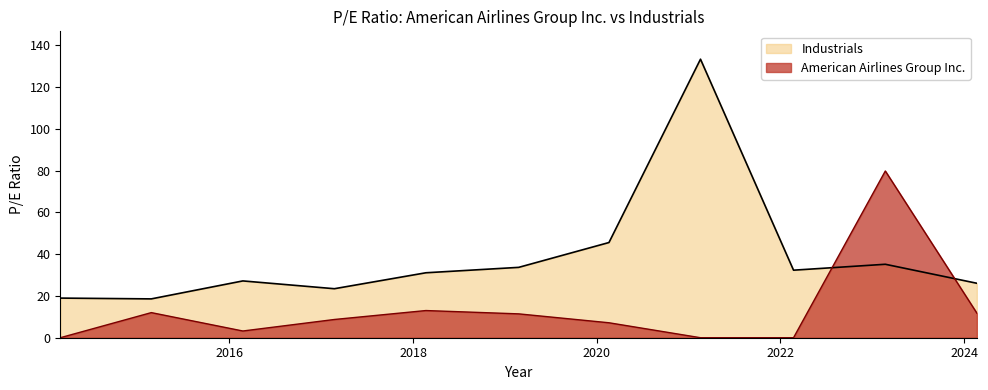

List the series in order of their overall mean, highest first.

Industrials, American Airlines Group Inc.